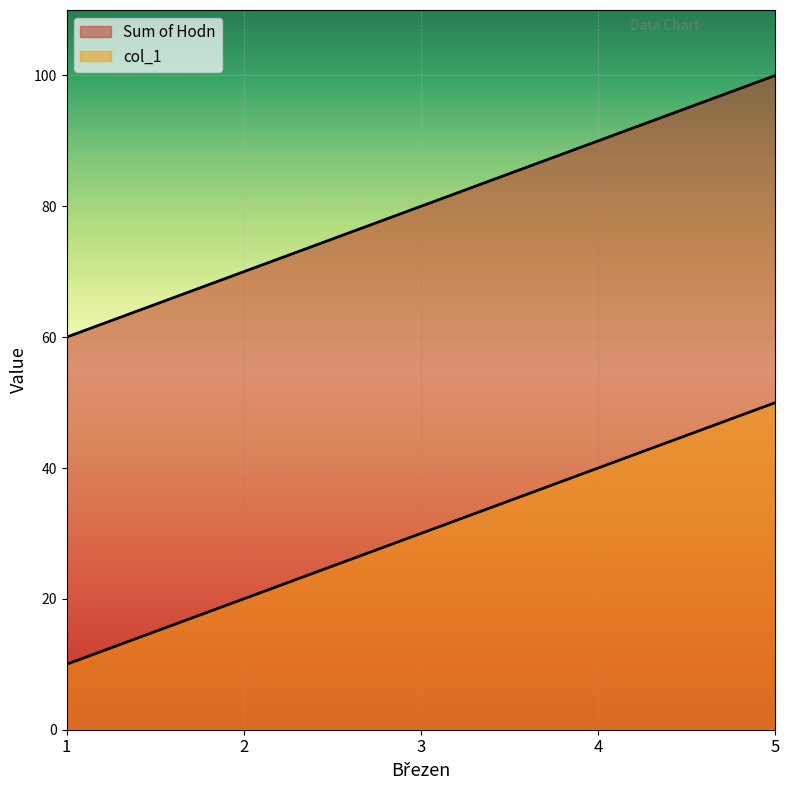

True or false: Sum of Hodn and col_1 intersect in this chart.

False